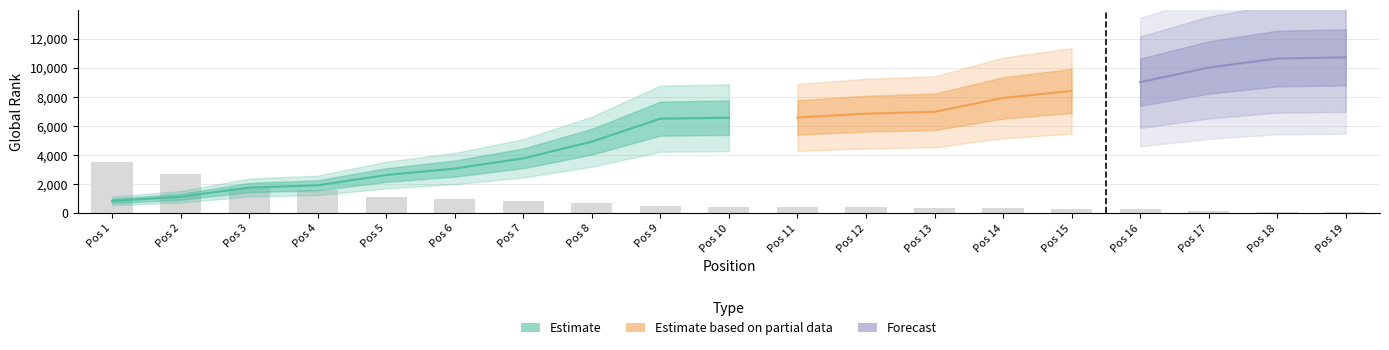

List the labels in order of value, smallest first.

Pos 19, Pos 18, Pos 17, Pos 16, Pos 15, Pos 14, Pos 13, Pos 12, Pos 10, Pos 11, Pos 9, Pos 8, Pos 7, Pos 6, Pos 5, Pos 4, Pos 3, Pos 2, Pos 1